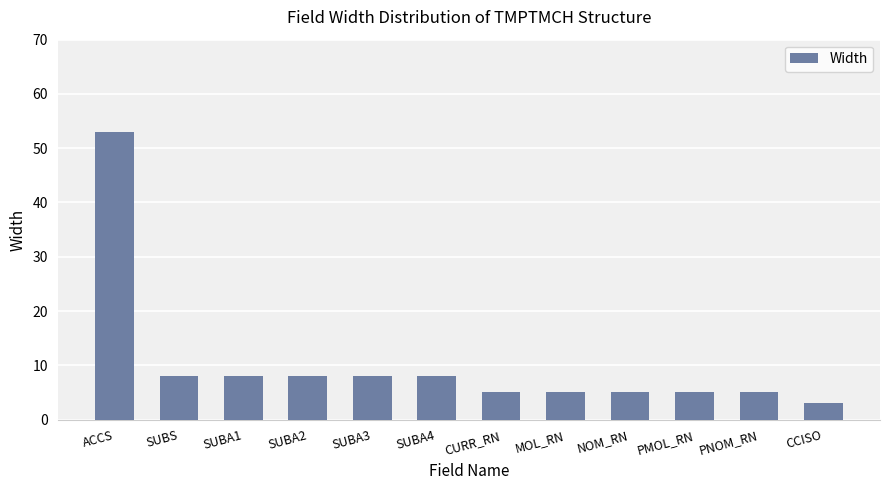

What is the value of the 4th bar from the left?

8